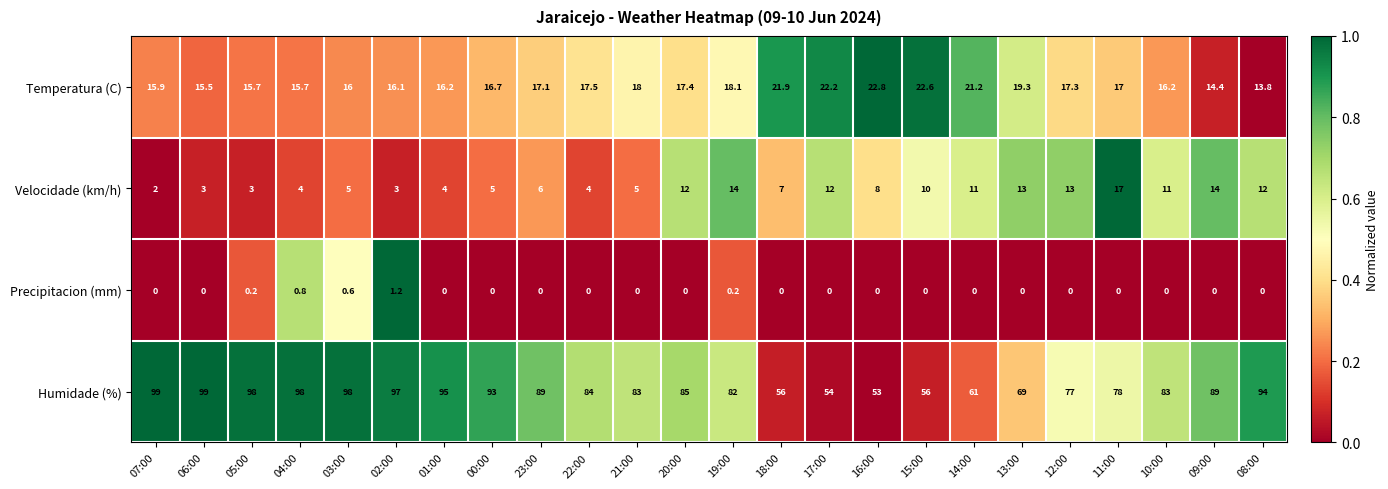

What is the difference between the maximum and second lowest values in the Temperatura (C) series?

8.4